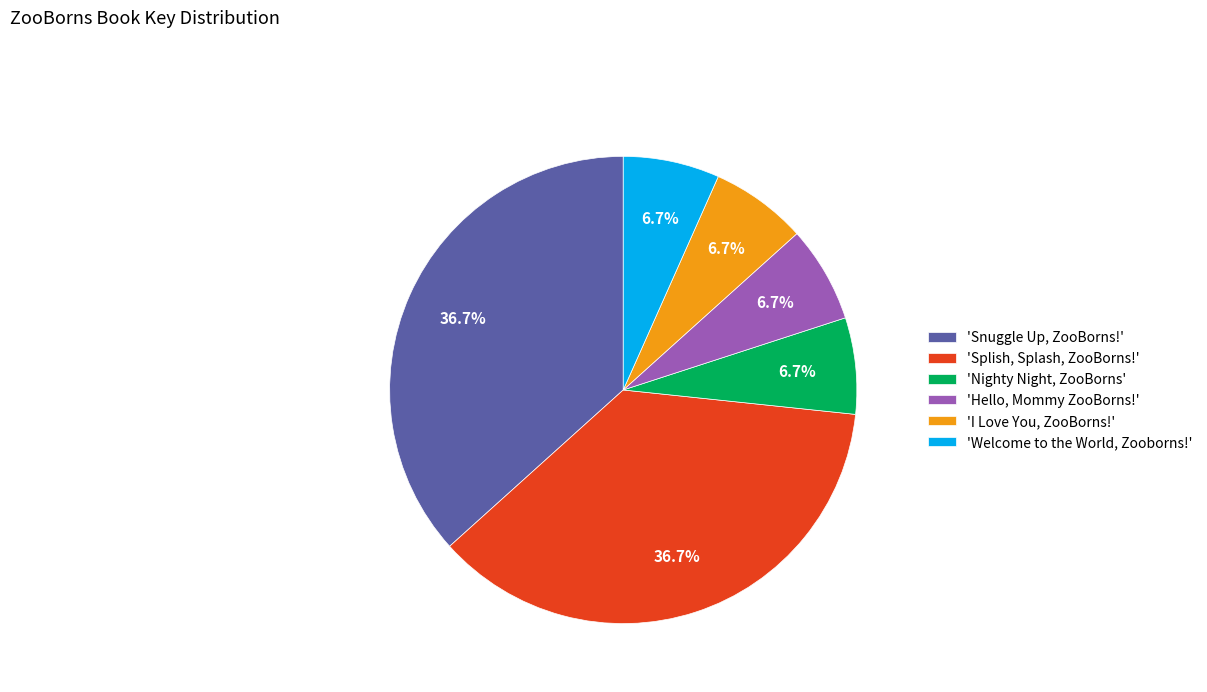

How many slices are in this pie chart?

6